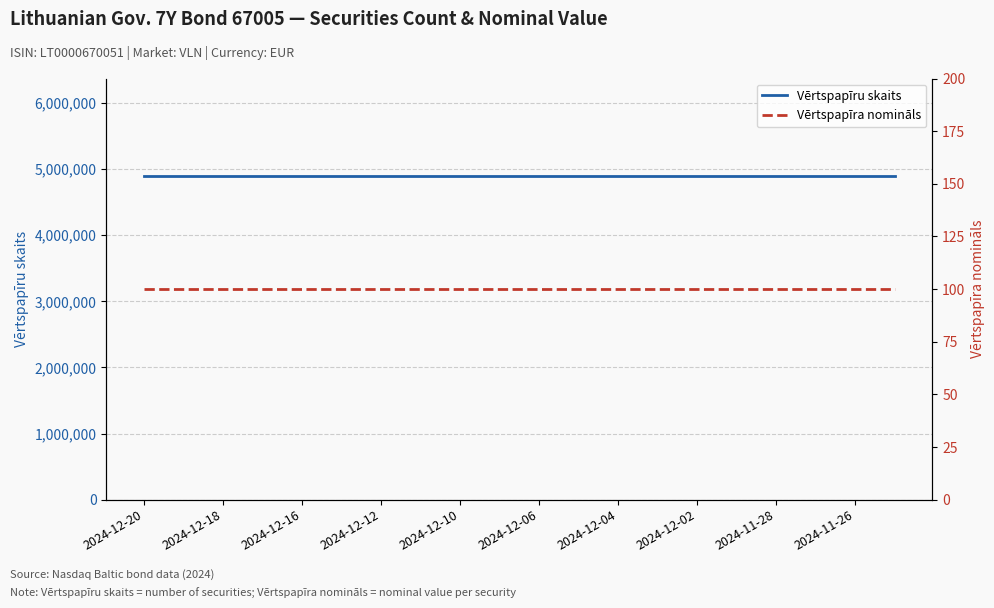

What is the total value across all series at 2024-11-26?

4900100